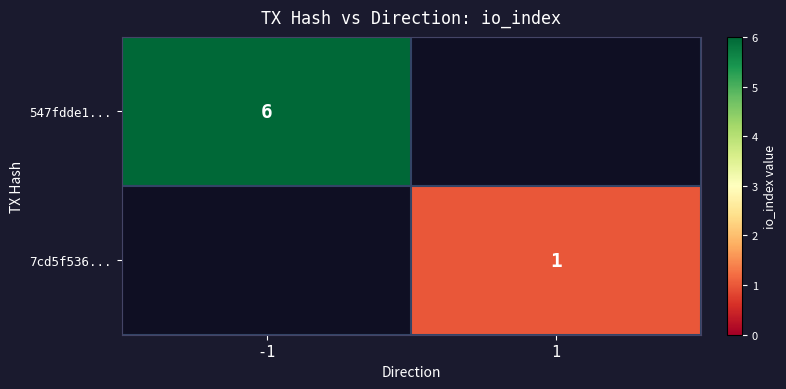

Between 1 and -1, which is larger?

-1